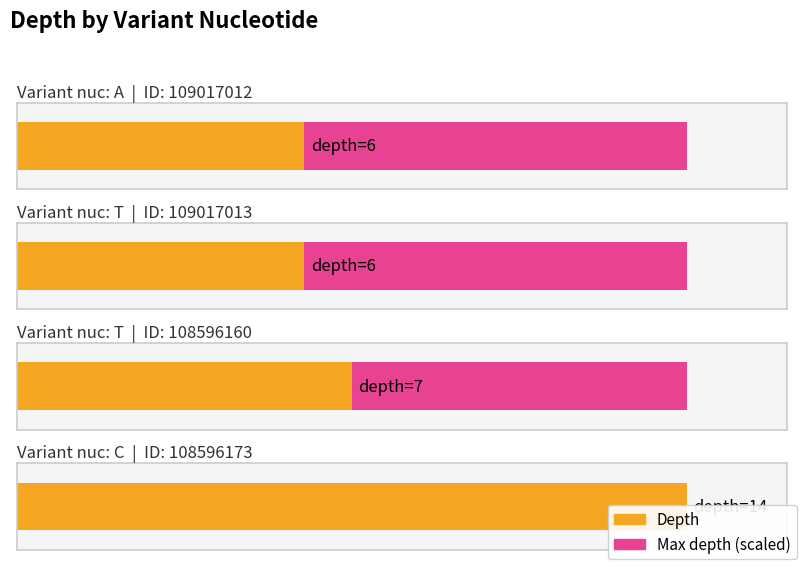

What is the label of the 1st bar from the right?

C